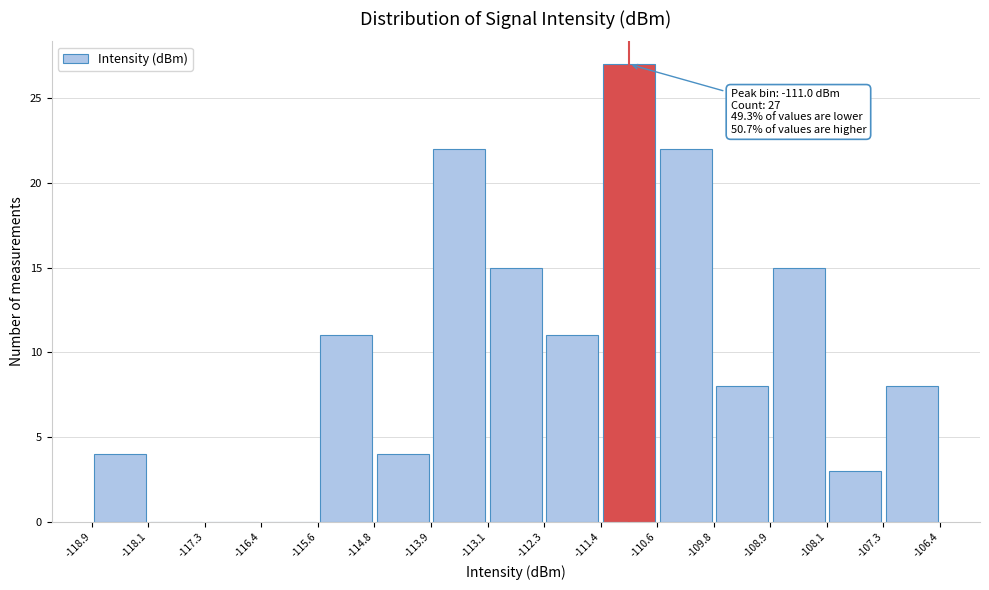

Which range on the x-axis has the tallest bar?

-111.4 to -110.6